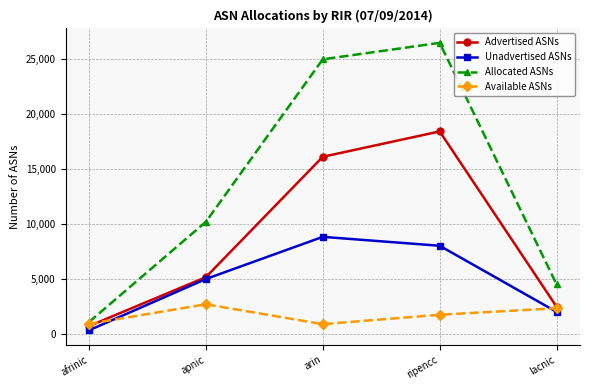

True or false: Unadvertised ASNs and Allocated ASNs intersect in this chart.

False